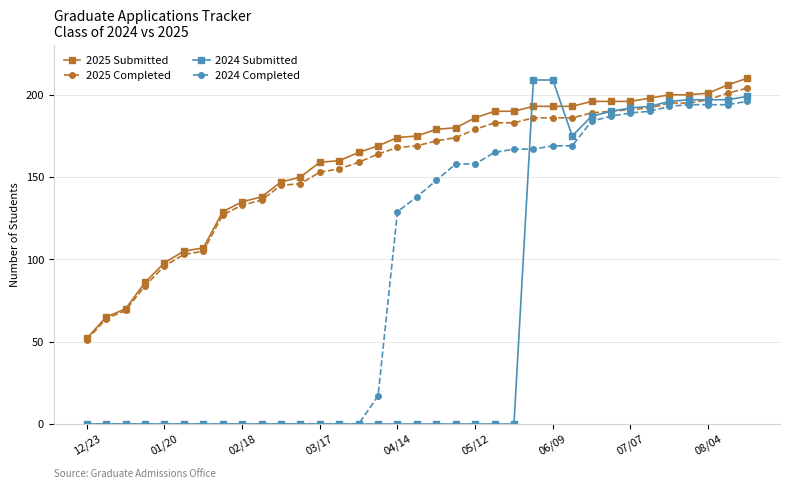

Which series has the widest spread of values?

2024 Submitted